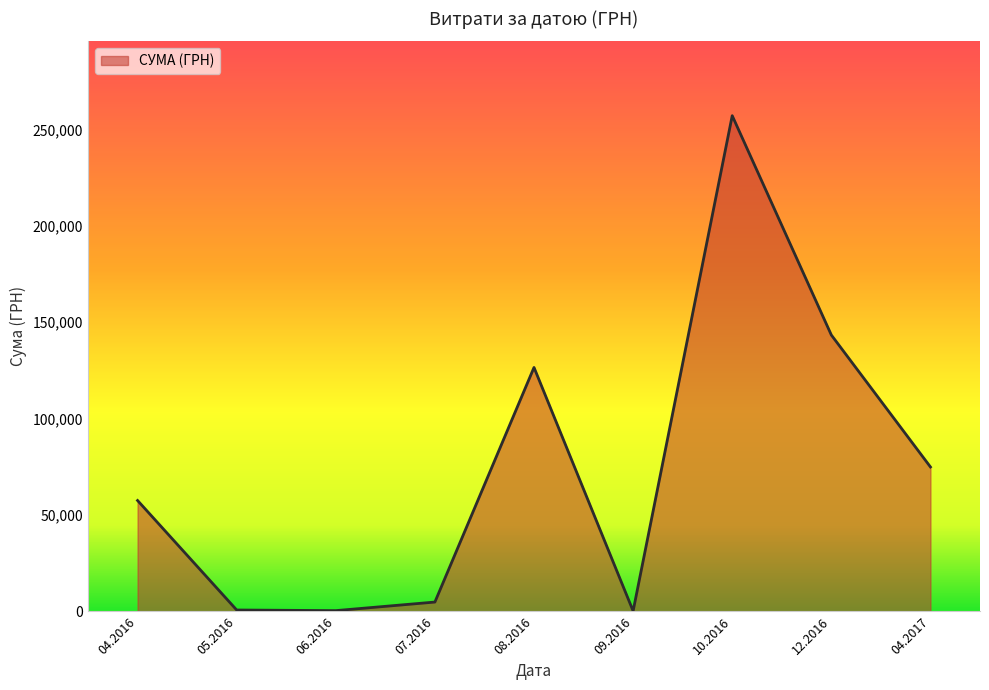

The value at 08.2016 is 126494.0. True or false?

True